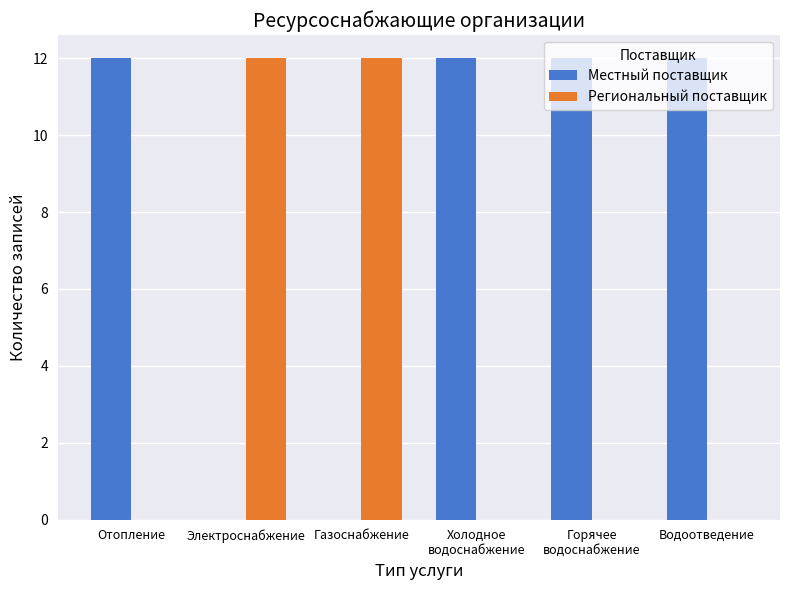

How many distinct data groups are displayed?

2